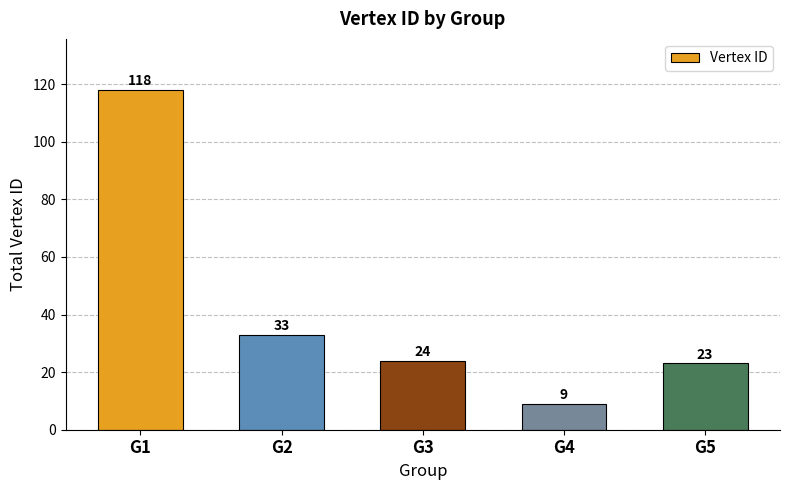

What is the change in value from G2 to G5?

-10